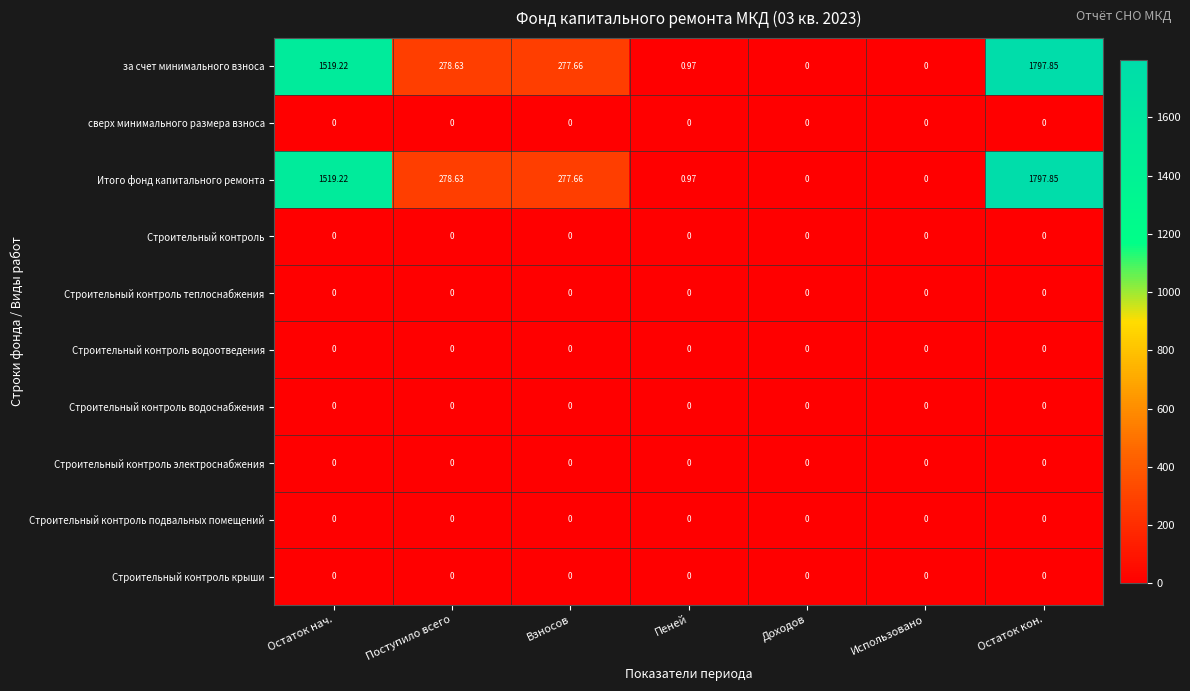

Which label corresponds to the largest value in the chart?

Остаток кон.